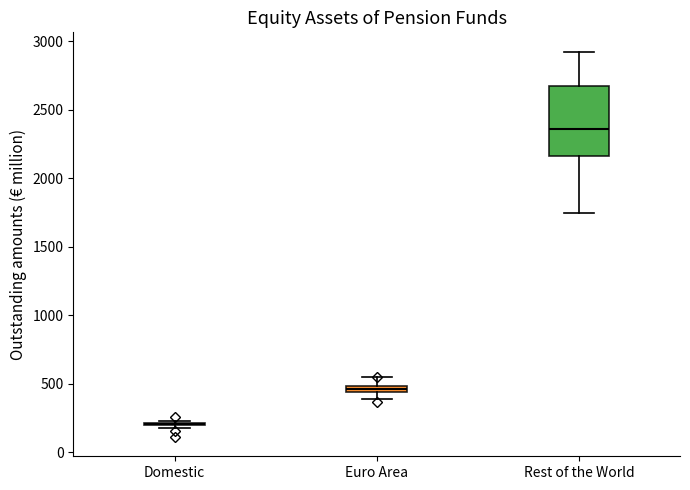

Which box is the tallest, from its lower edge to its upper edge?

Rest of the World